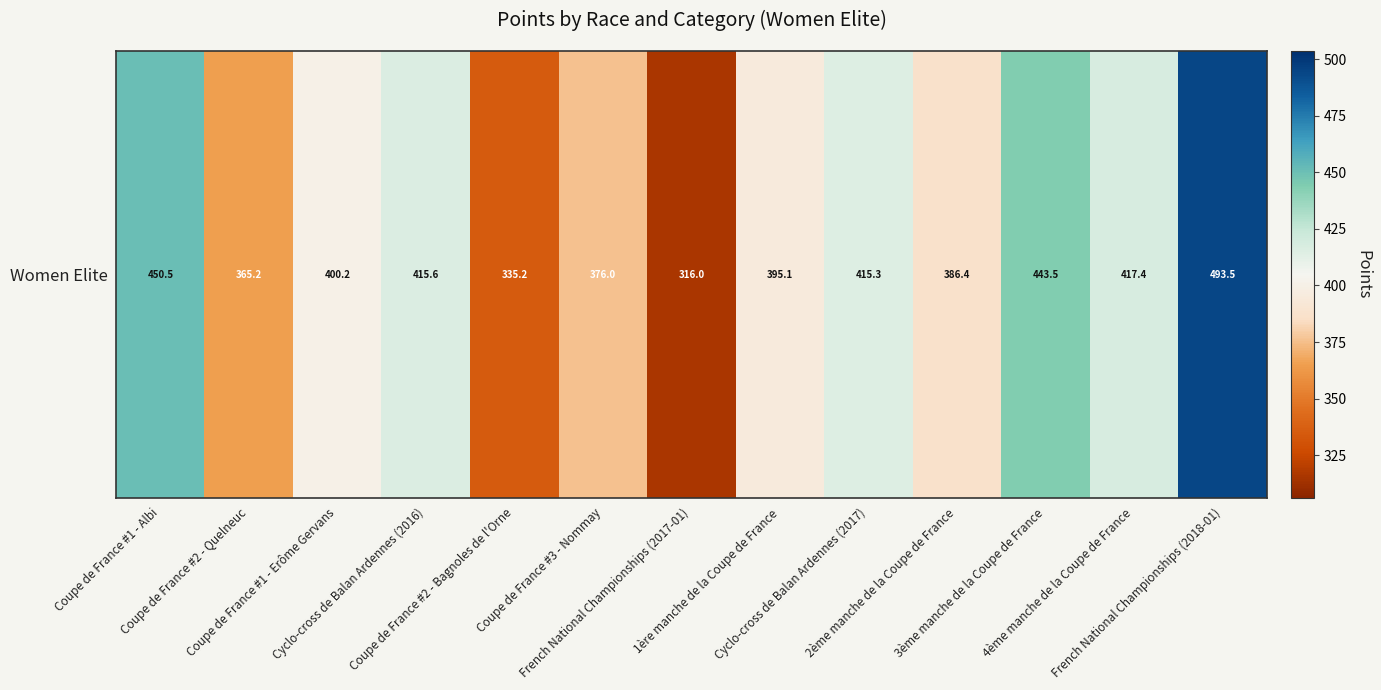

What is the maximum value shown in the chart?

493.5